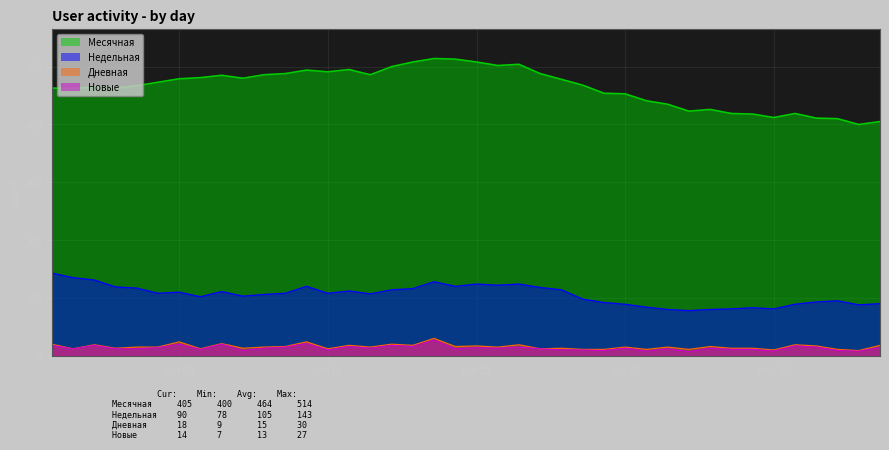

Which series has the largest range (max minus min)?

Месячная